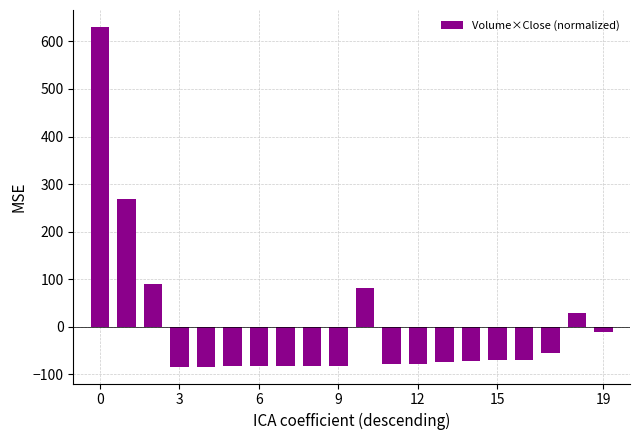

What is the value of the 16th bar from the left?

-71.3